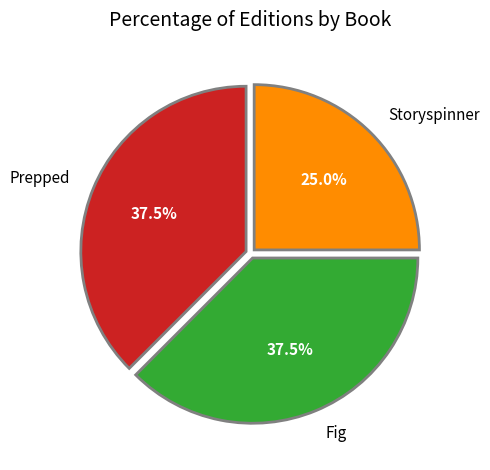

Which category has the smallest portion of the pie?

Storyspinner